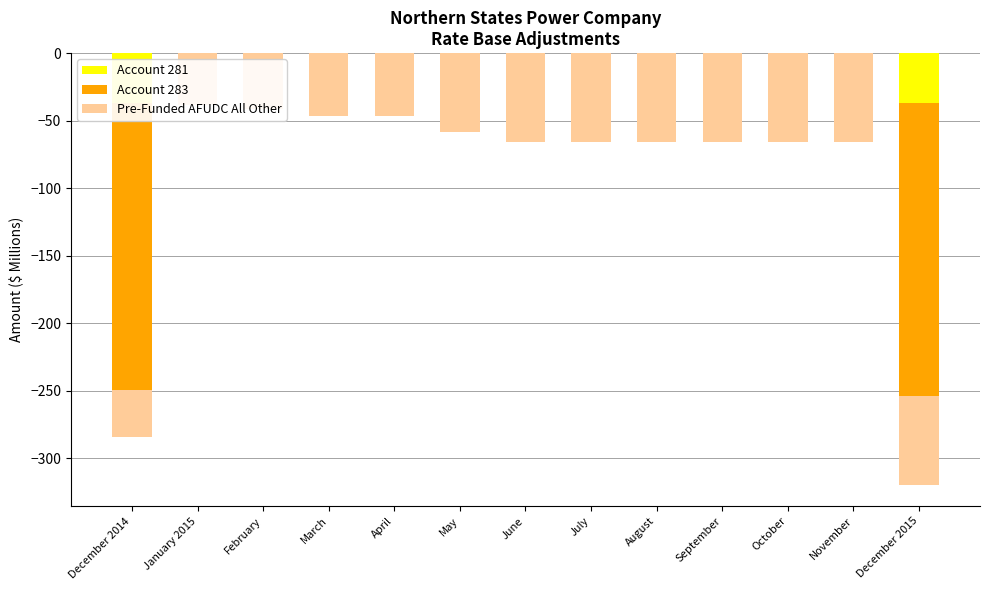

Reading left to right, list all the values displayed in this chart.

Account 281: -36.9	0.0	0.0	0.0	0.0	0.0	0.0	0.0	0.0	0.0	0.0	0.0	-36.9
Account 283: -212.8	0.0	0.0	0.0	0.0	0.0	0.0	0.0	0.0	0.0	0.0	0.0	-216.9
Pre-Funded AFUDC All Other: -34.2	-38.7	-41.3	-46.3	-46.3	-58.4	-66.1	-66.0	-65.9	-65.8	-65.7	-65.6	-65.5